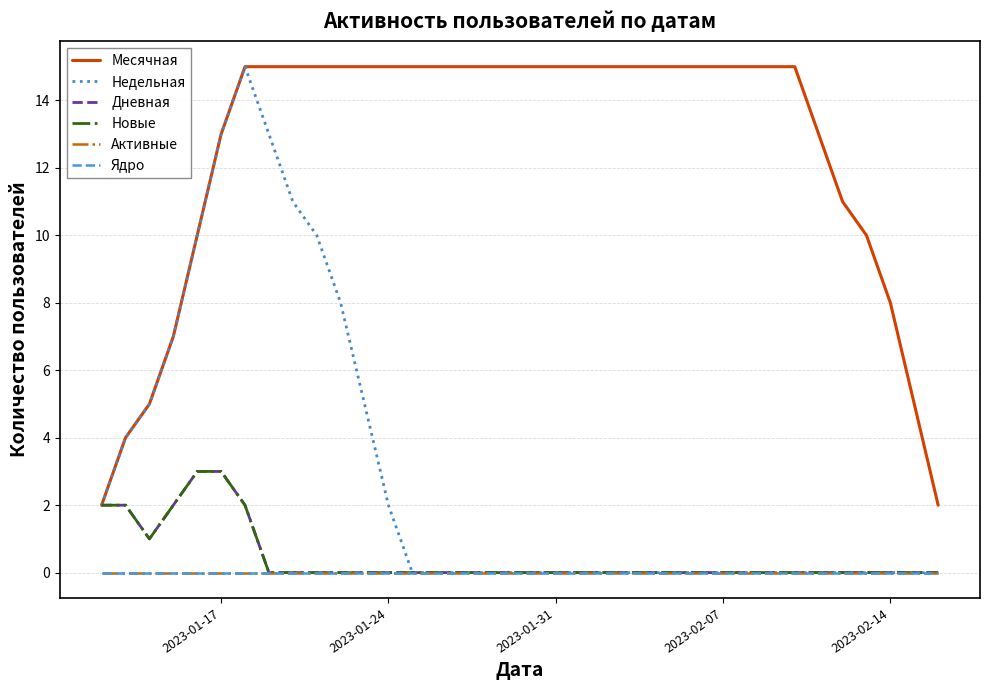

True or false: Месячная and Ядро intersect in this chart.

False